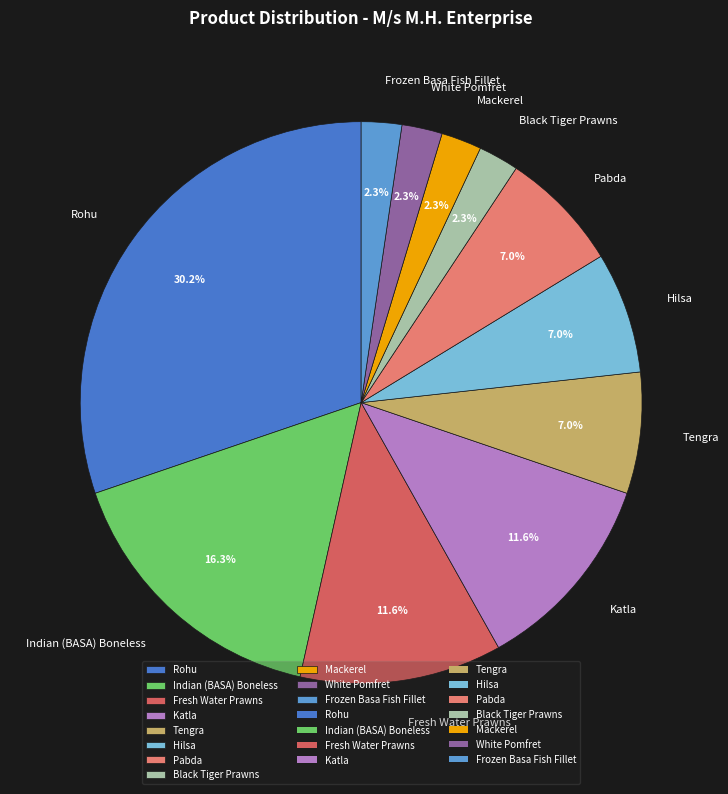

To the nearest percent, what portion does Tengra represent?

7%